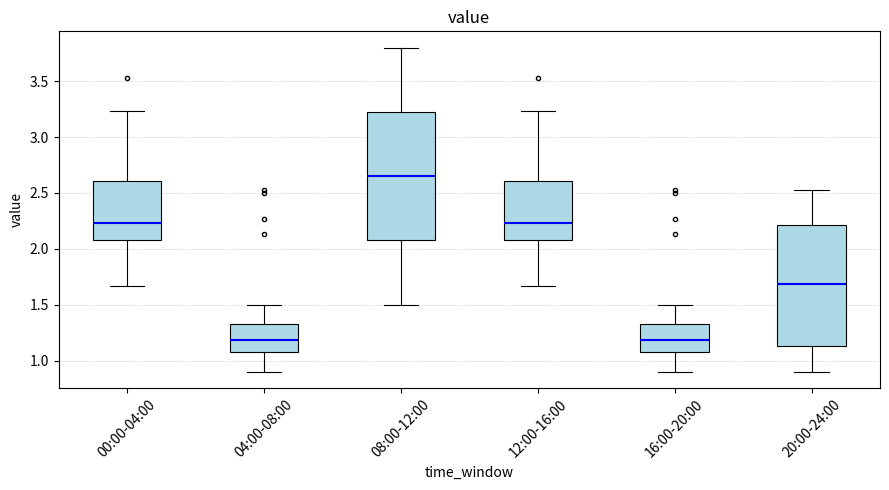

Where is the lower edge of the box for 08:00-12:00 on the y-axis? The values are not printed on the chart, so give them approximately, as read against the axis.

2.10